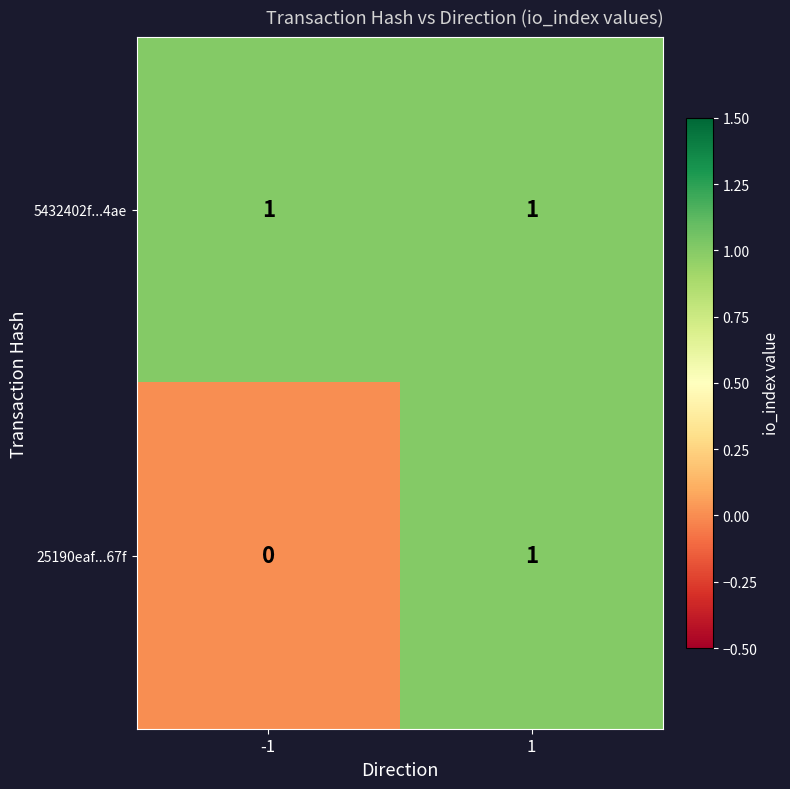

Between -1 and 1, which series saw the biggest shift?

25190eaf...67f